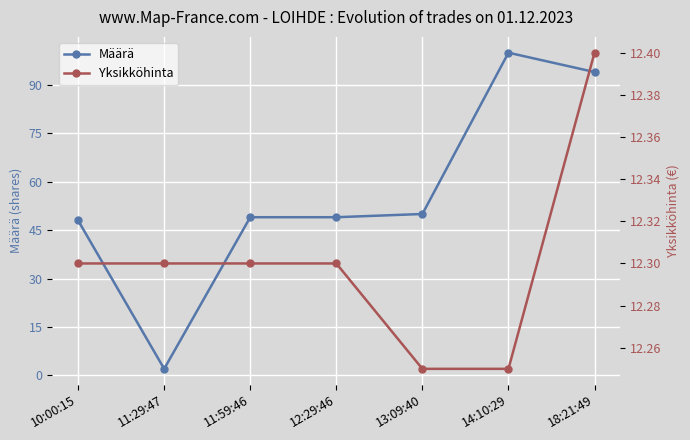

How many data points in Määrä are above 49?

3